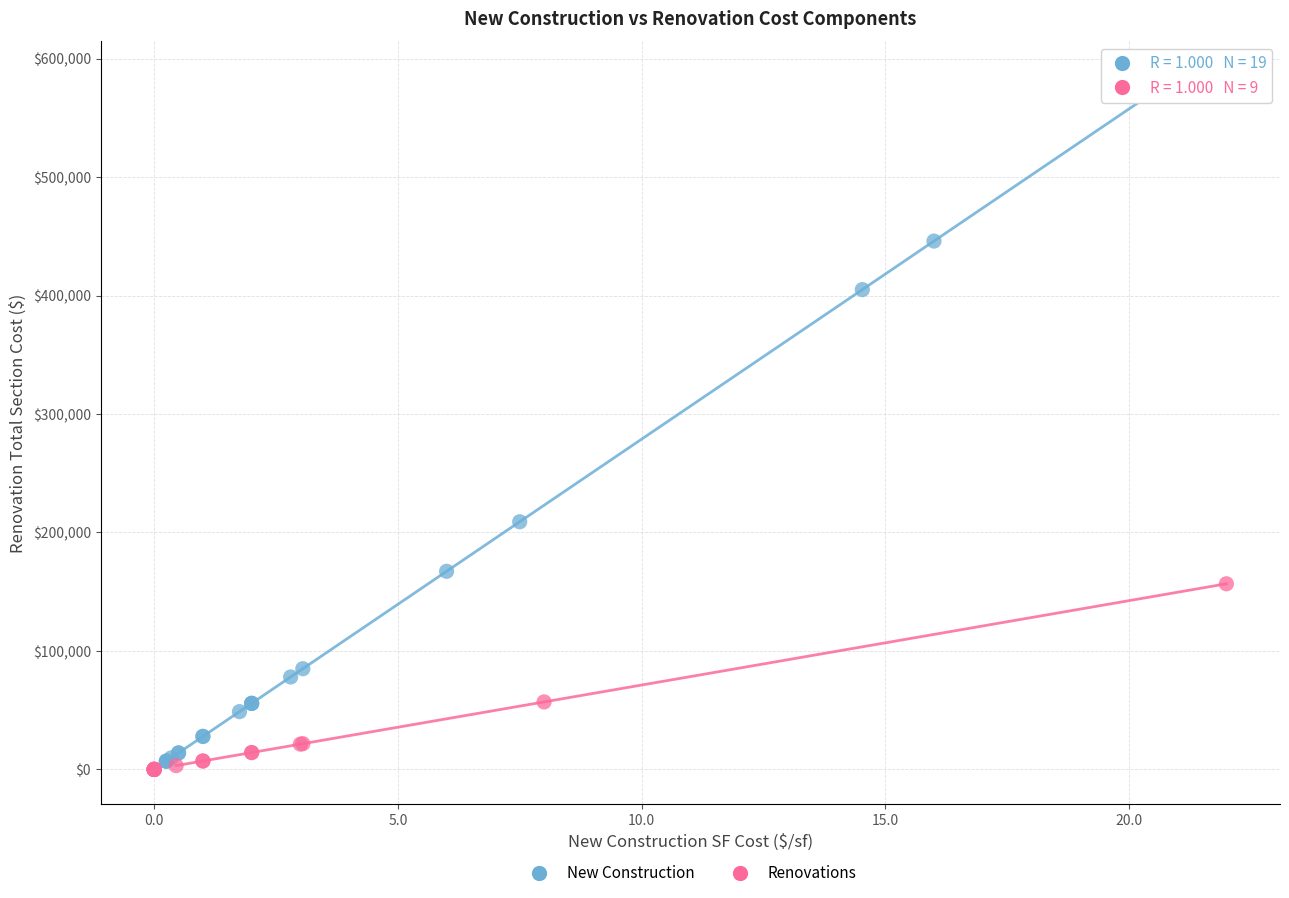

Which series has the largest Y range (max minus min)?

New Construction